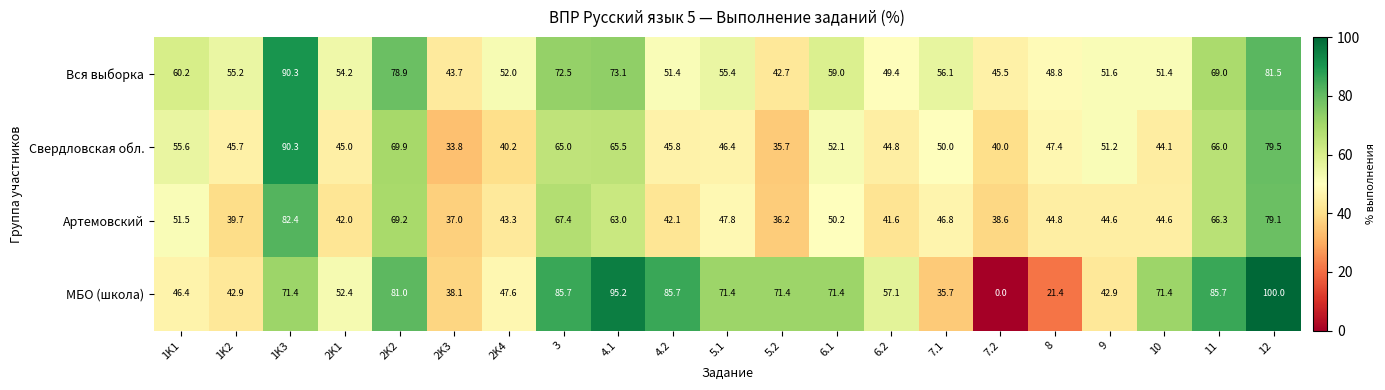

The Свердловская обл. series shows 72.3 at 1K1. True or false?

False